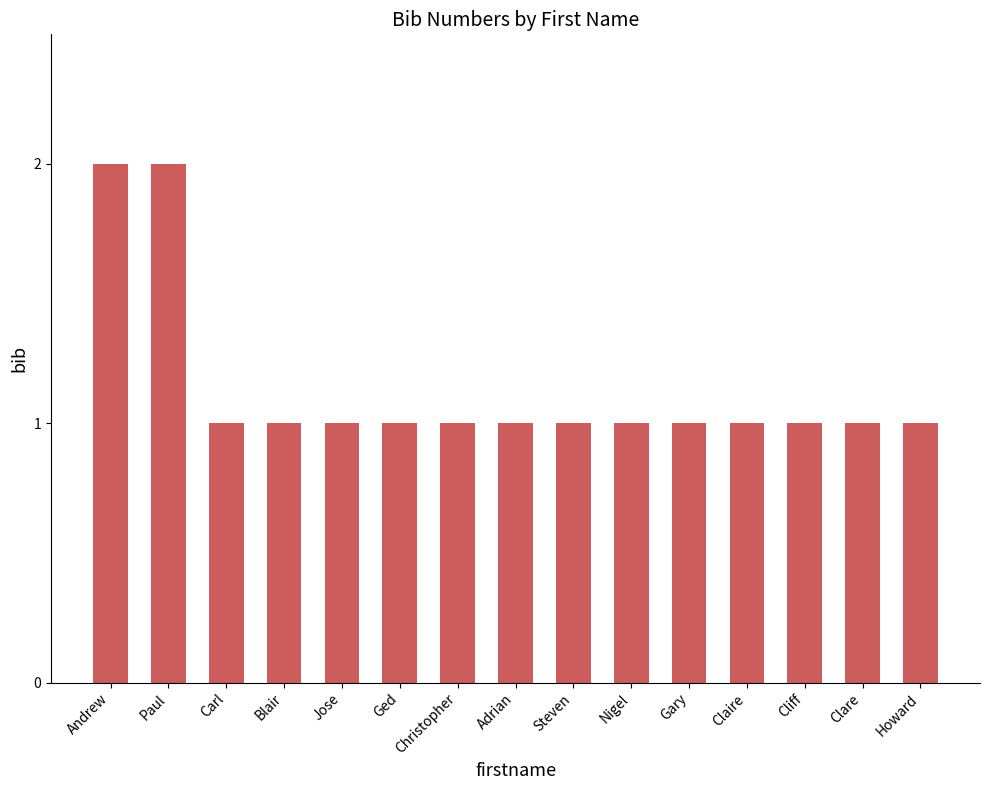

What is the value of the 5th bar from the left?

1